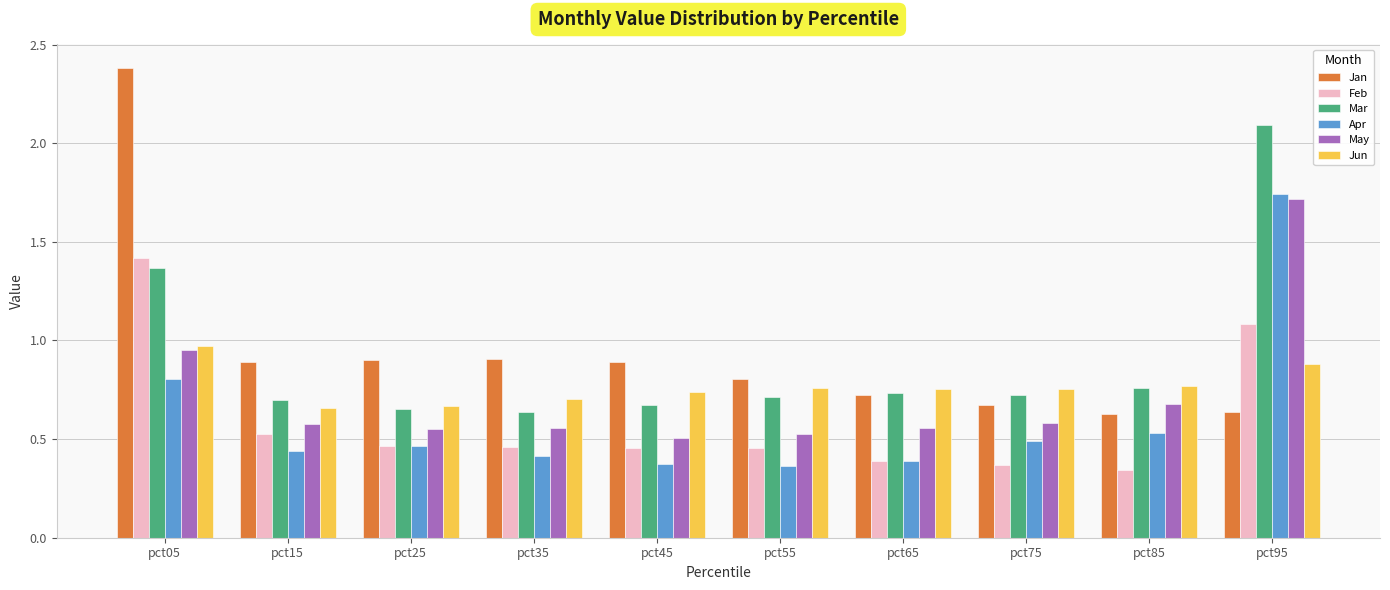

How many Apr values are between 0 and 1?

9